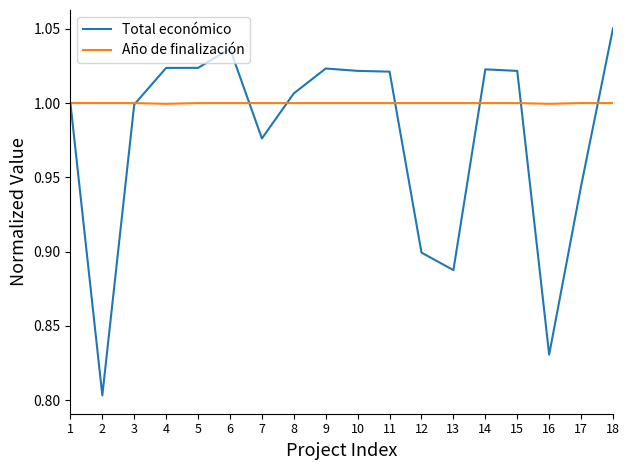

Which series has the widest spread of values?

Total económico